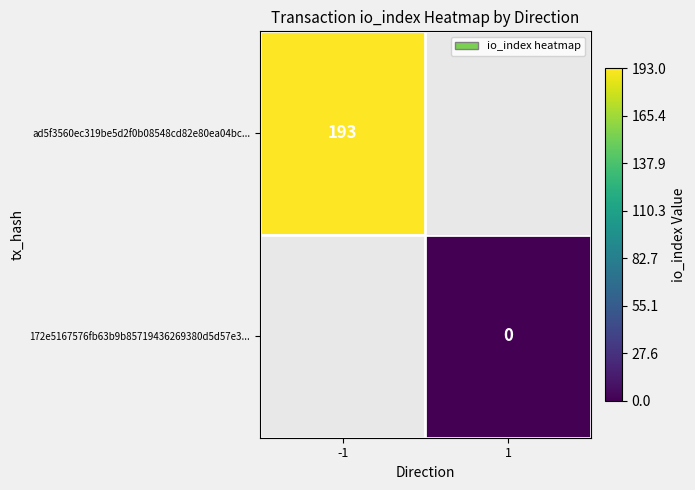

True or false: ad5f3560ec319be5d2f0b08548cd82e80ea04bc... has a value of 193.0 at -1.

True